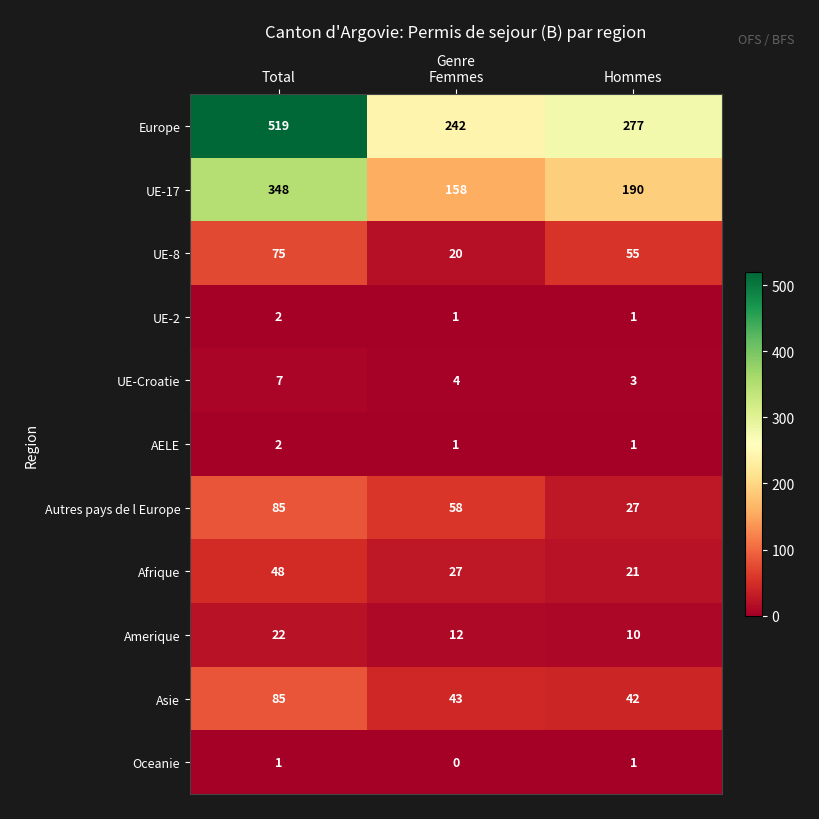

What is the sum of all Autres pays de l Europe values?

170